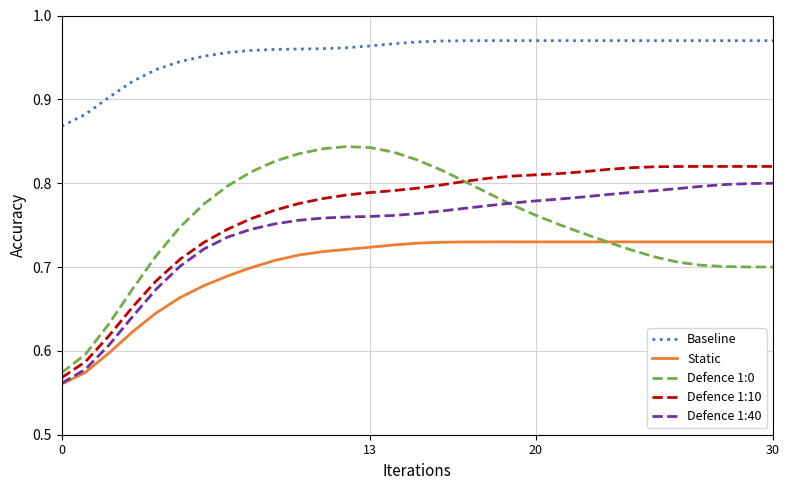

Rank the series by their maximum value, from lowest to highest.

Static, Defence 1:40, Defence 1:10, Defence 1:0, Baseline